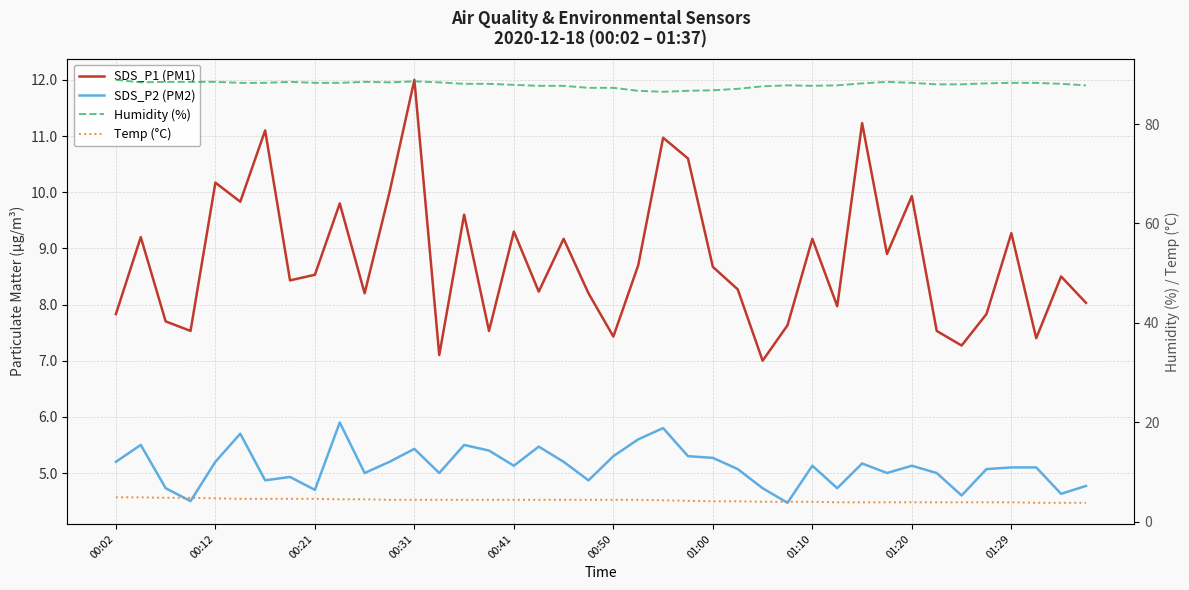

What is the value of the Humidity (%) point at the 10th from the left?

88.3